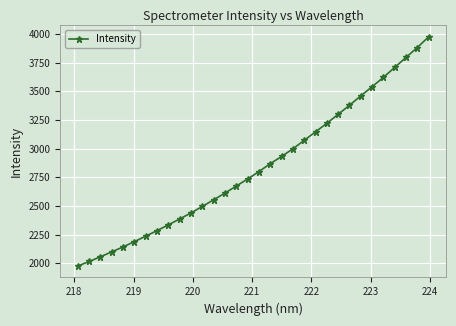

What is the average value?

2841.1